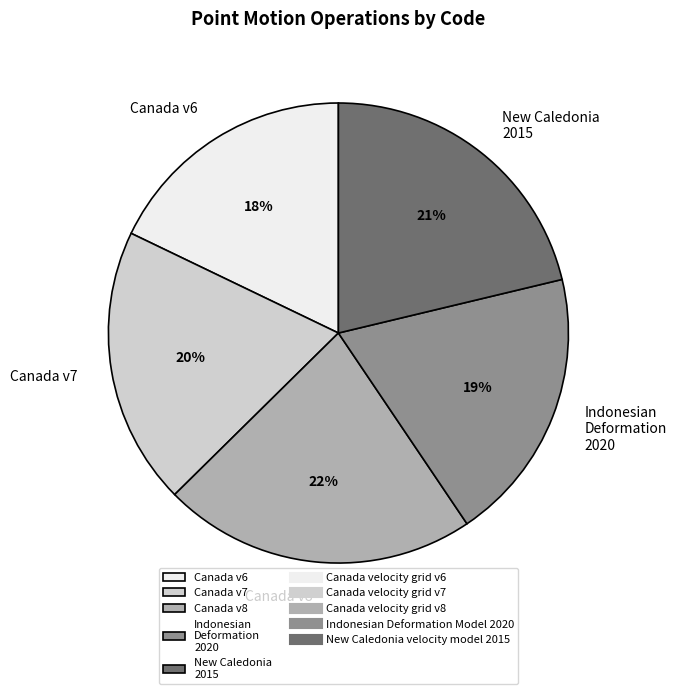

To the nearest percent, what is the average slice percentage?

20%